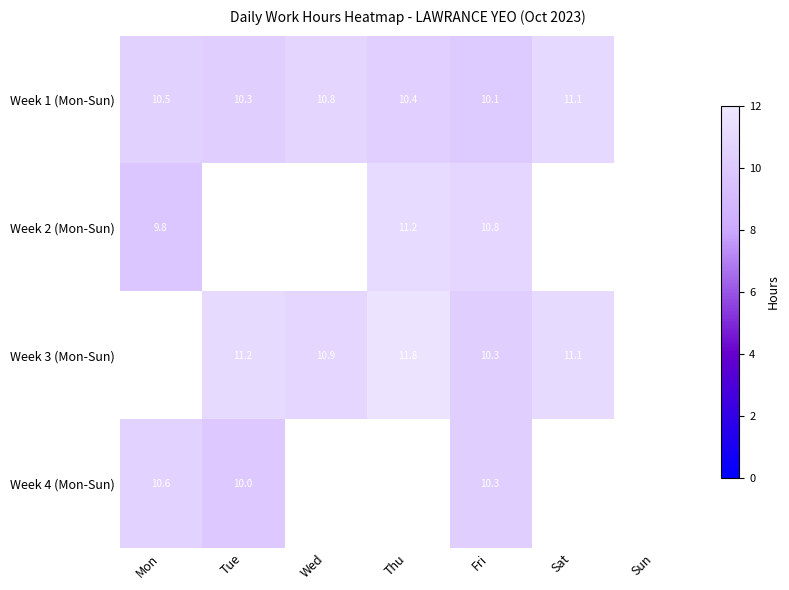

Is the value of Week 4 (Mon-Sun) at Tue greater than the value of Week 3 (Mon-Sun) at Fri?

No